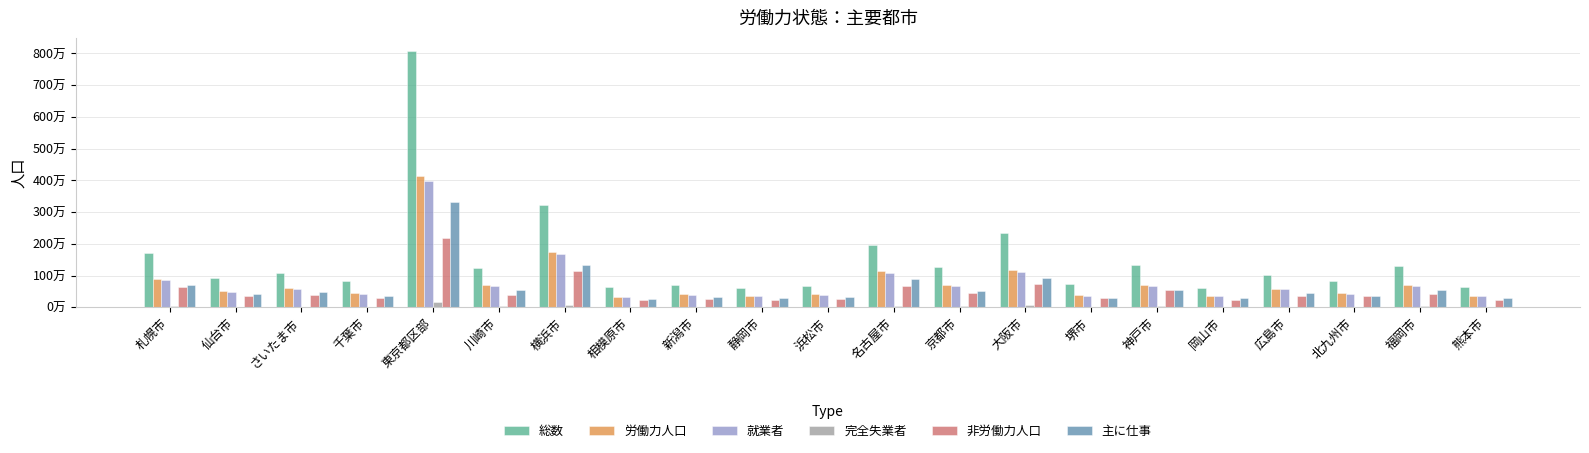

What is the total value across all series at さいたま市?

3174694